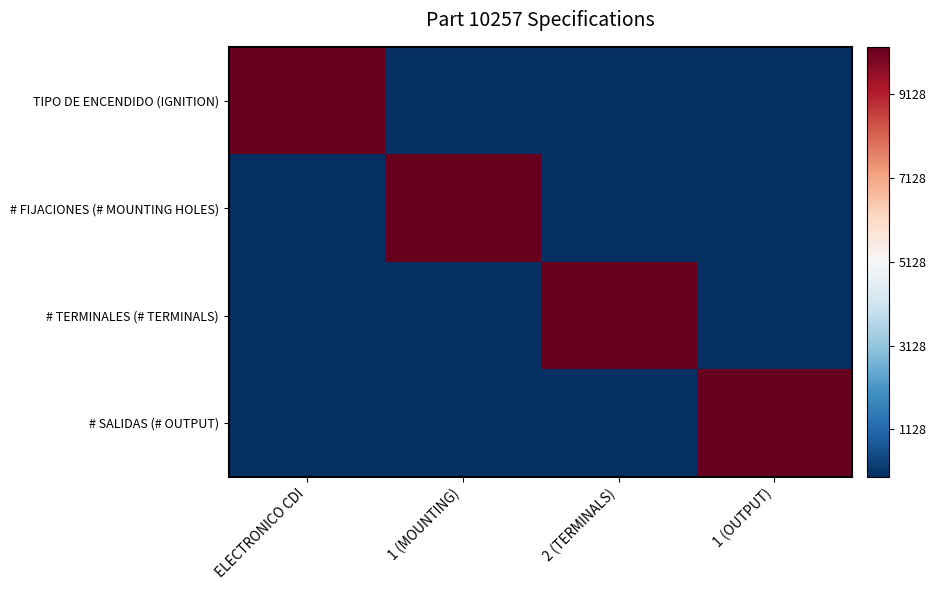

Count the number of data series in this chart.

4